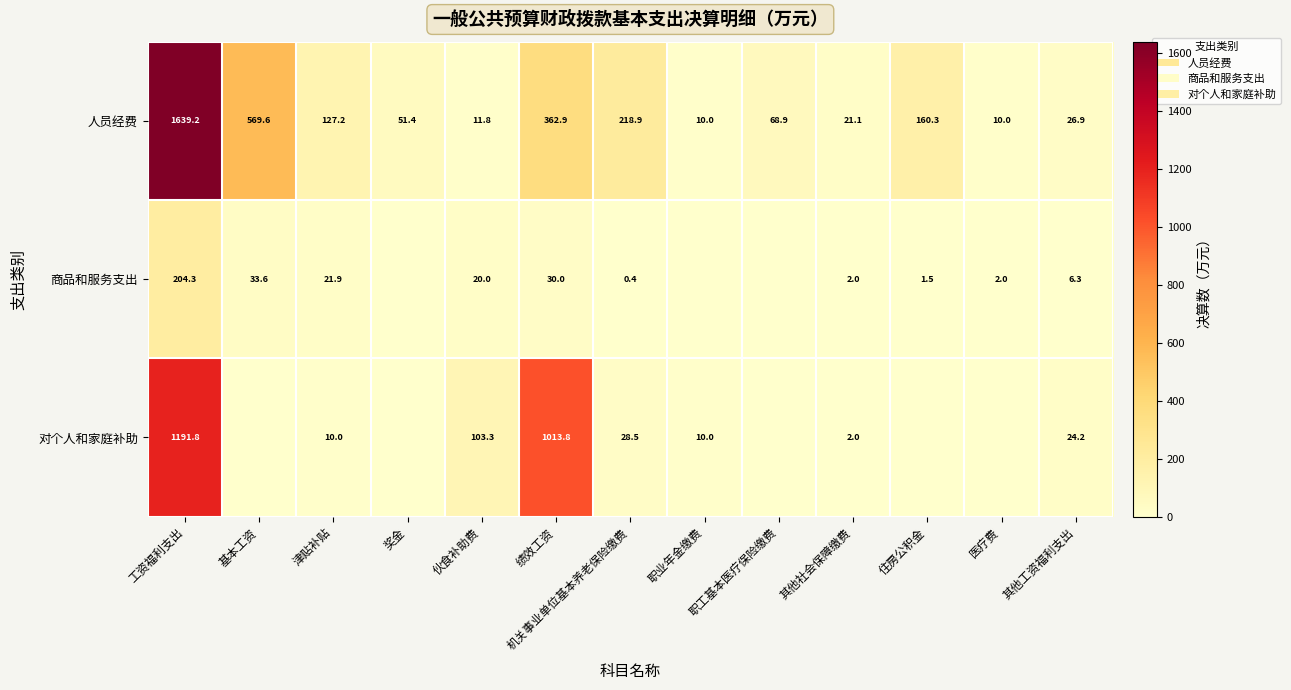

How many values in the 人员经费 series are below 68?

6